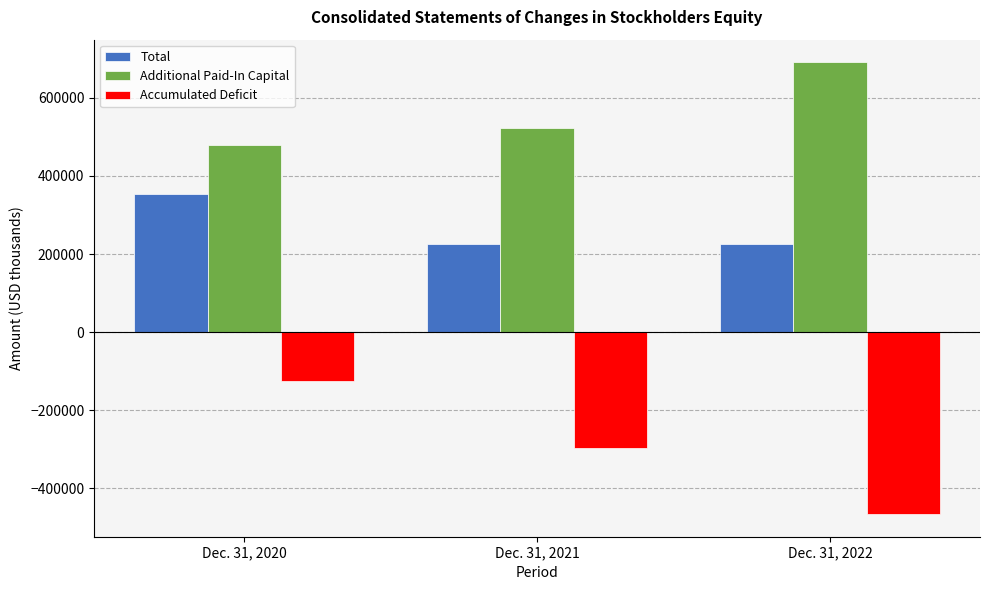

How many groups of bars are there?

3